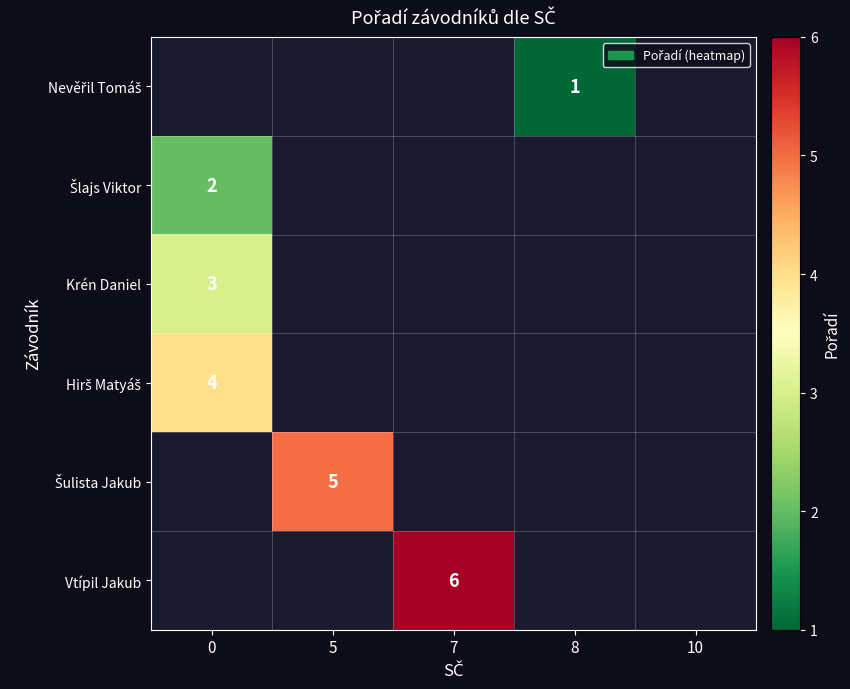

List the series in order of their overall mean, lowest first.

Nevěřil Tomáš, Šlajs Viktor, Krén Daniel, Hirš Matyáš, Šulista Jakub, Vtípil Jakub